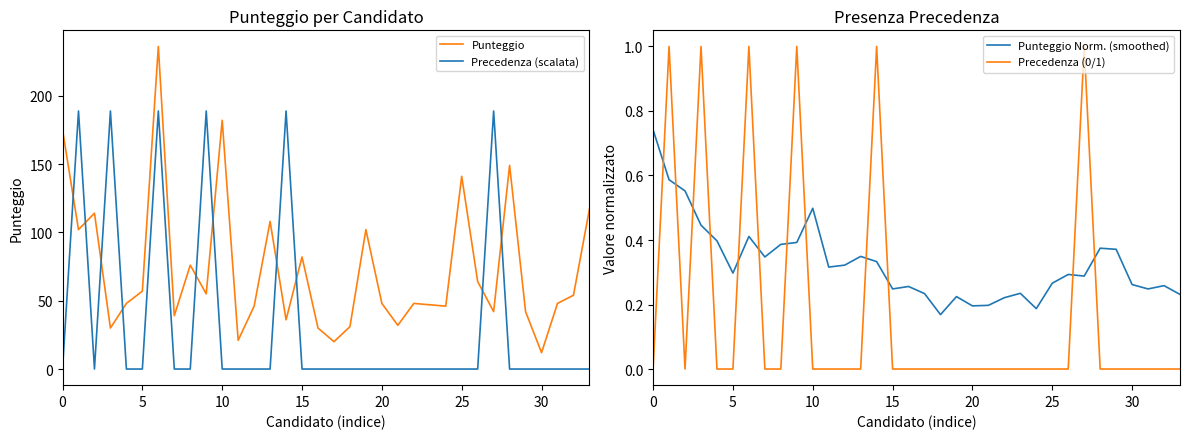

The Punteggio series shows 141.0 at 25. True or false?

True